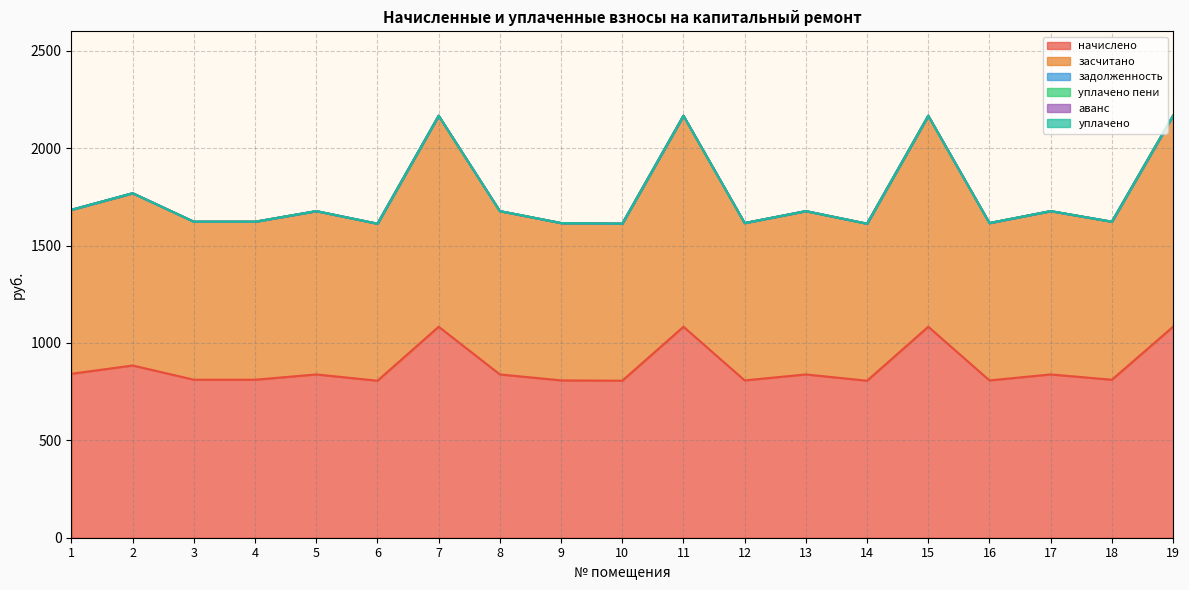

True or false: начислено and аванс intersect in this chart.

False